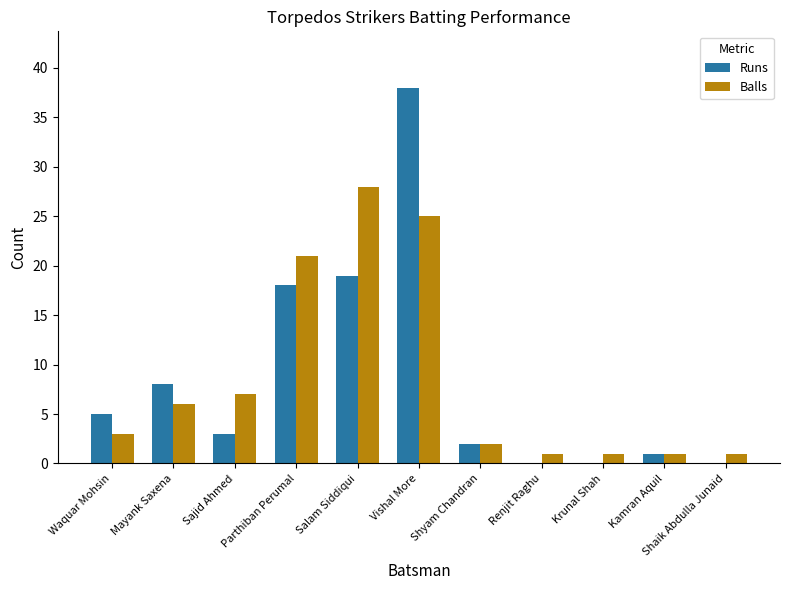

Which category has the highest value in the Balls series?

Salam Siddiqui